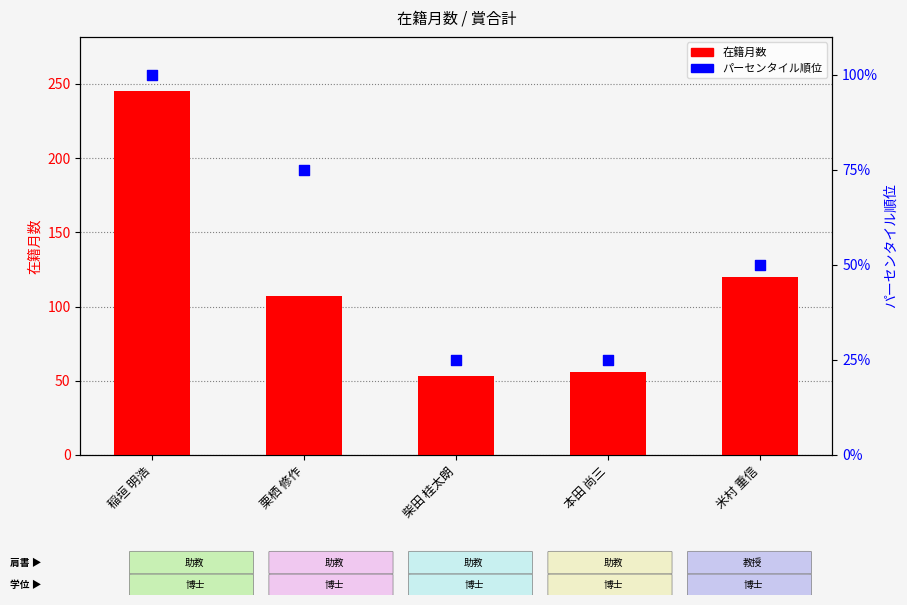

At how many categories does at least one series exceed 43?

5